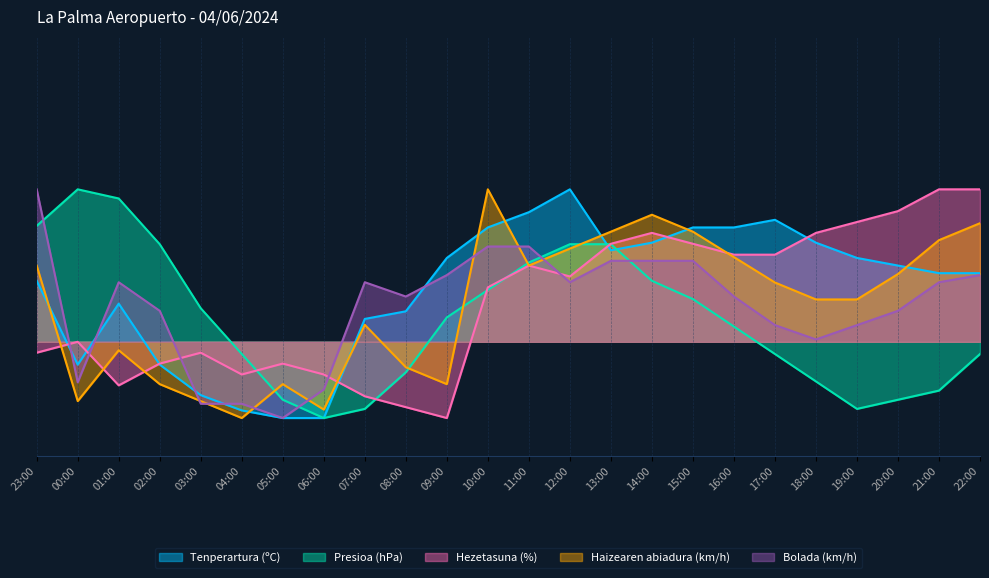

Which has a higher value, 01:00 or 22:00?

22:00